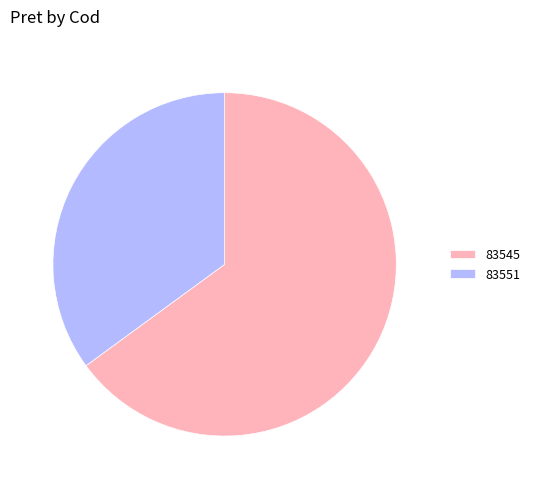

Approximately how many times larger is the value at 83551 compared to 83545?

0.5